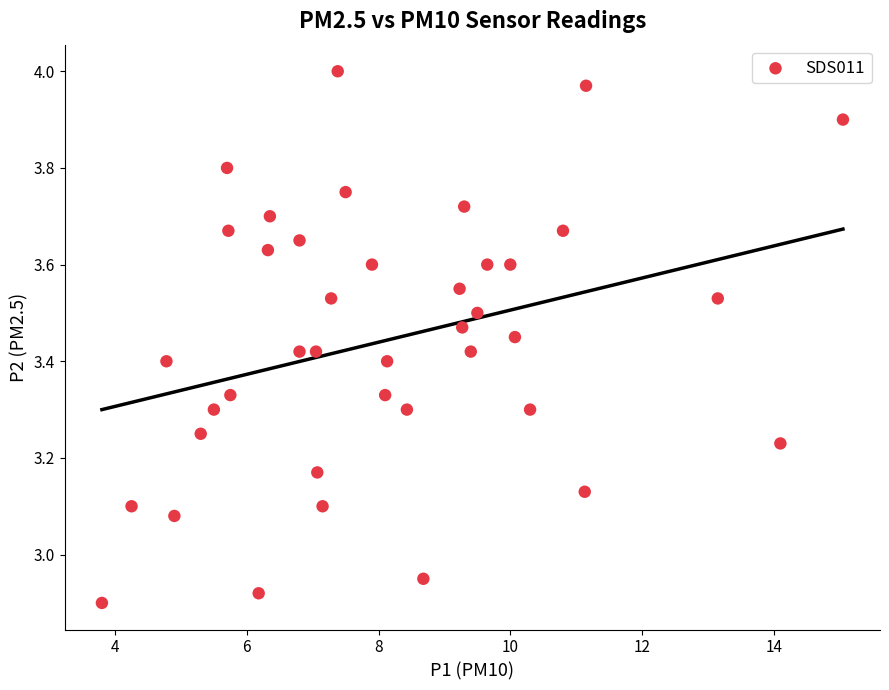

What is the range of X values (max minus min)?

11.2